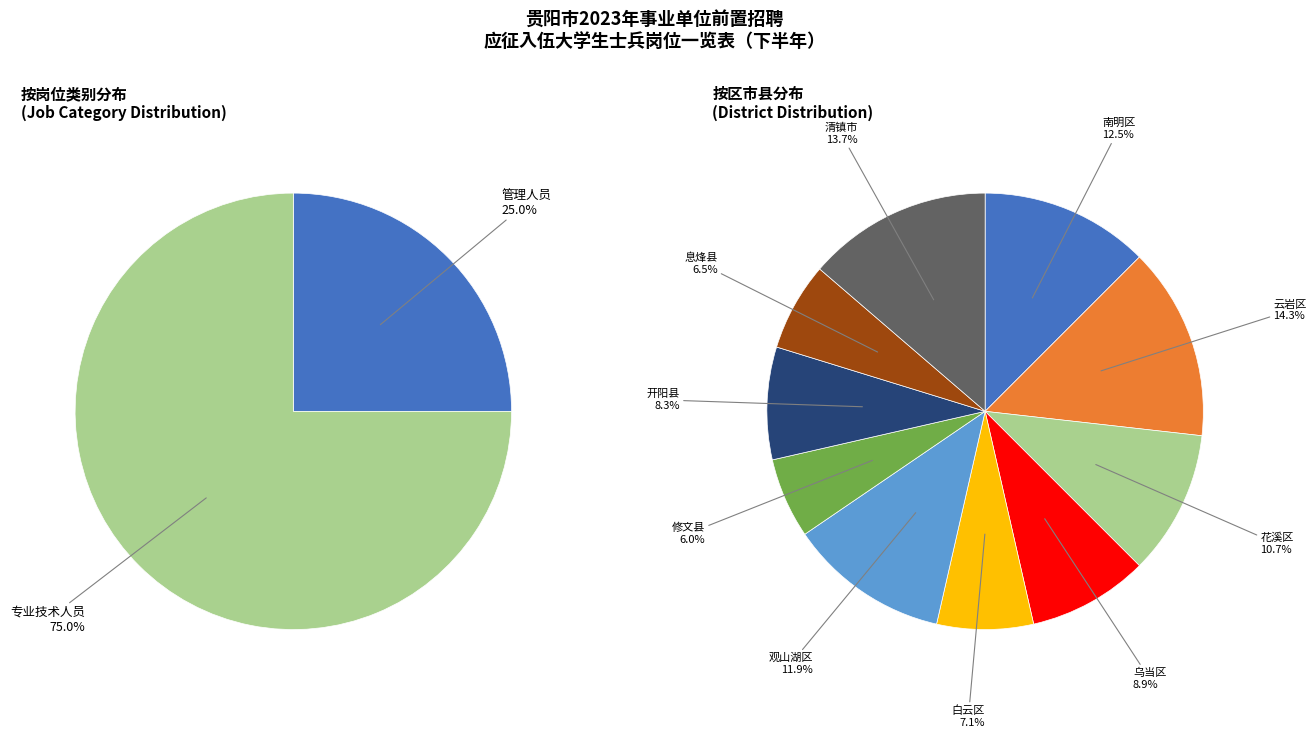

To the nearest percent, what portion does 专业技术人员 represent?

75%